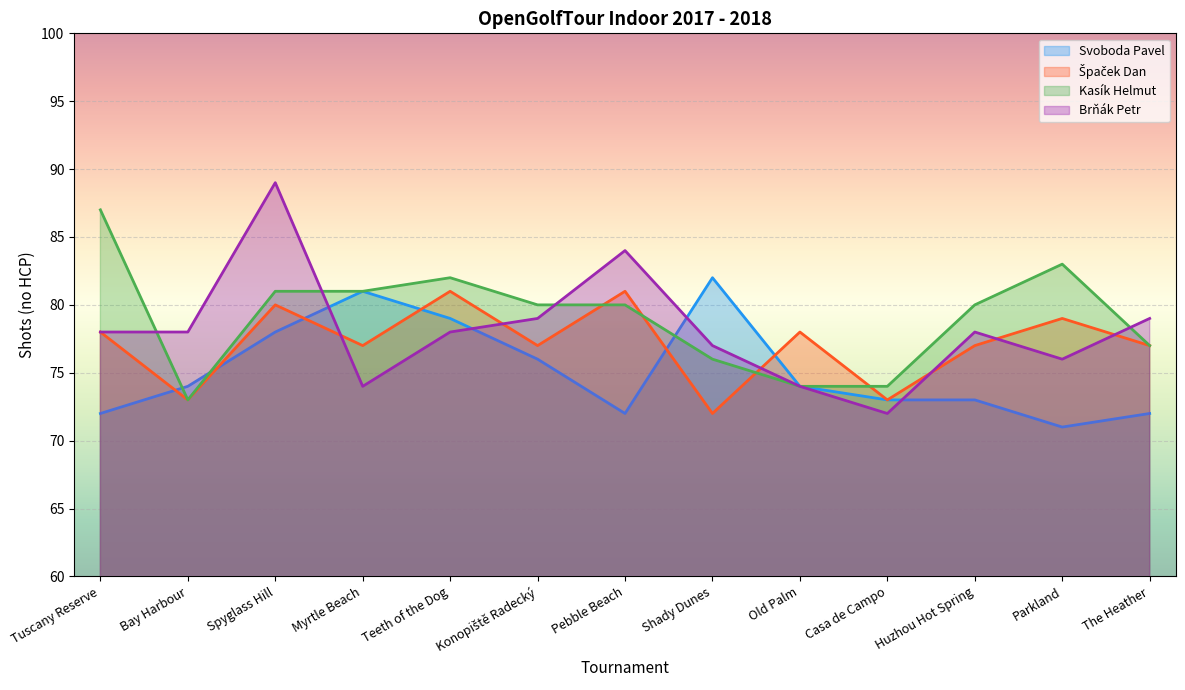

At which label does Brňák Petr first exceed 78?

Spyglass Hill